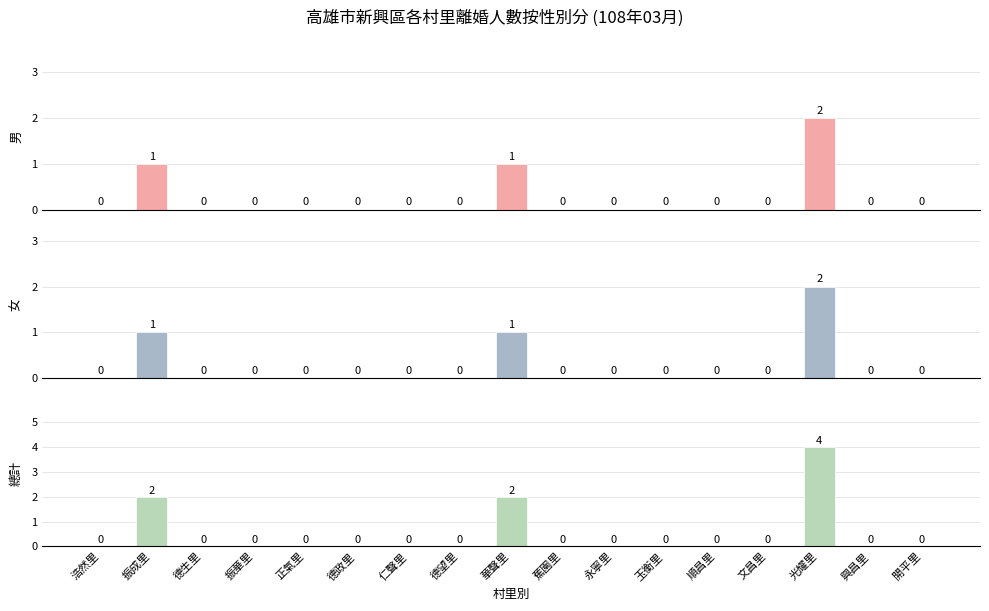

Which series has the largest total across all categories?

總計